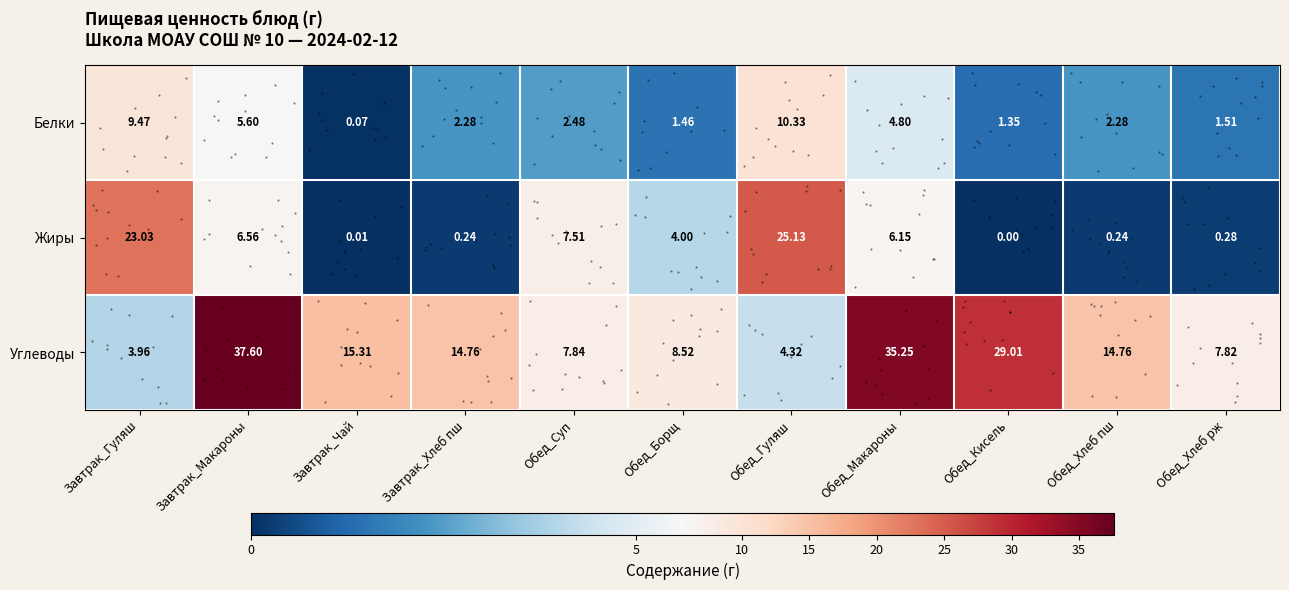

At which category does the chart reach its minimum across all series?

Обед_Кисель